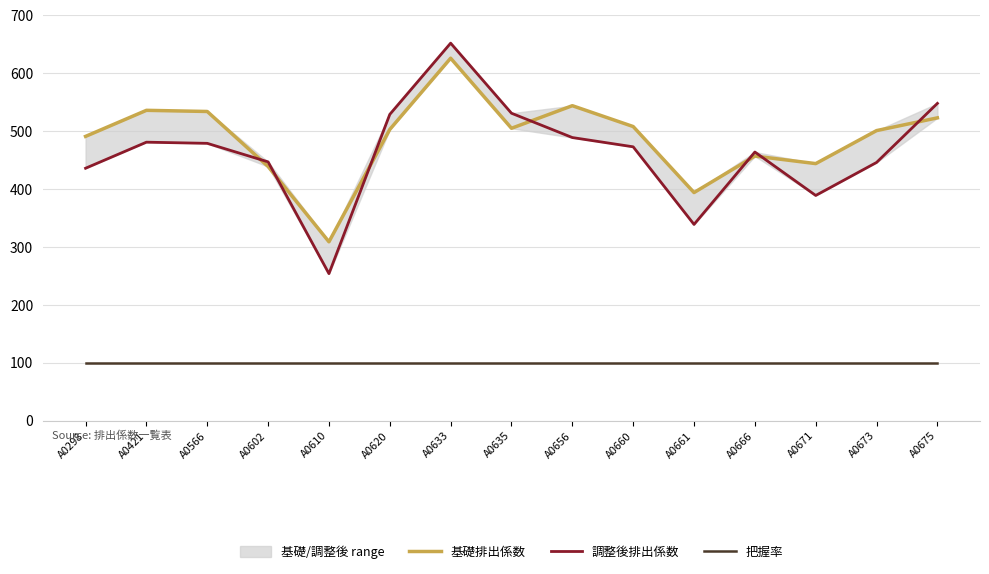

What is the sum of the 把握率 values at A0602 and A0566?

200